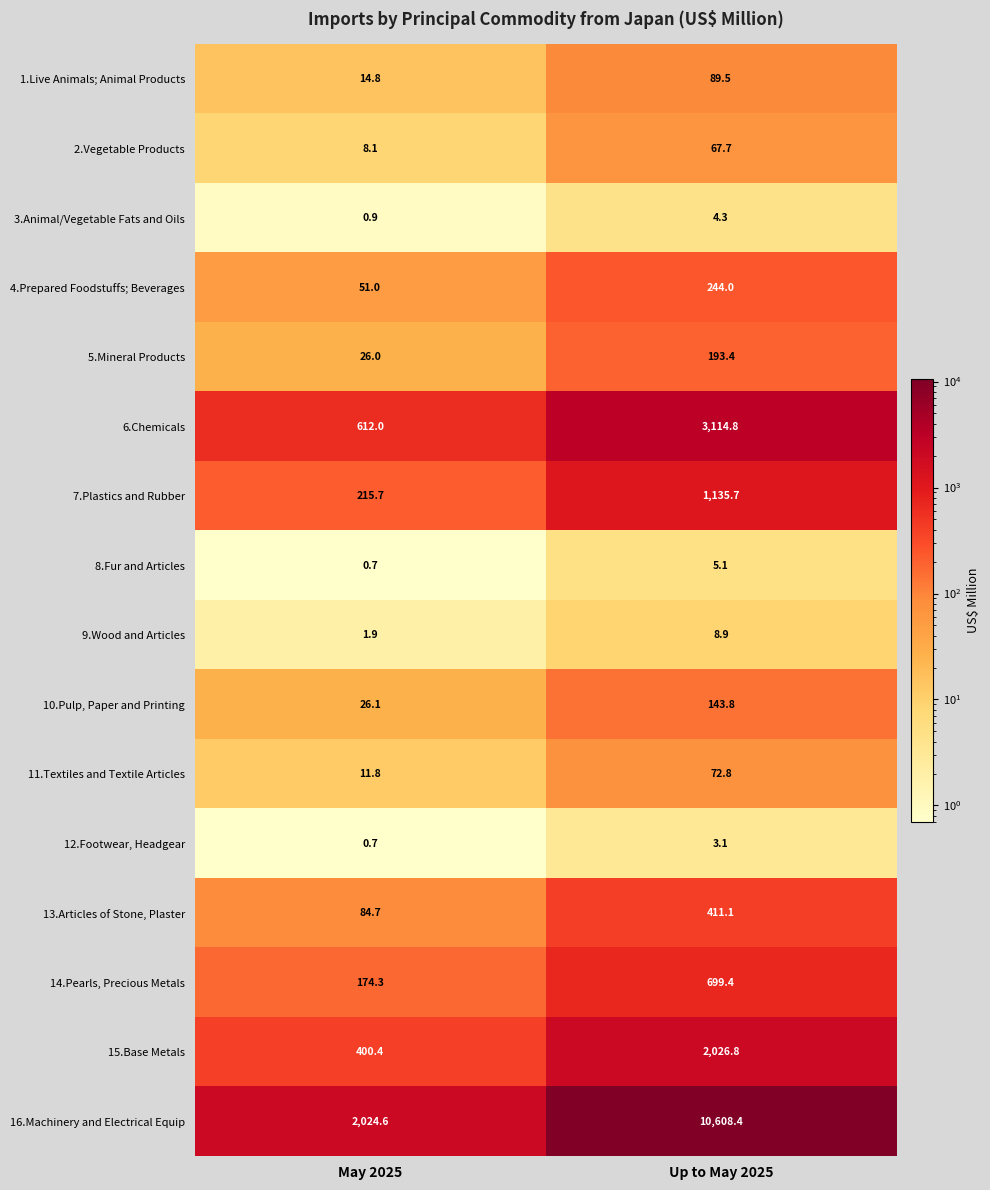

Which label corresponds to the smallest value in the chart?

May 2025